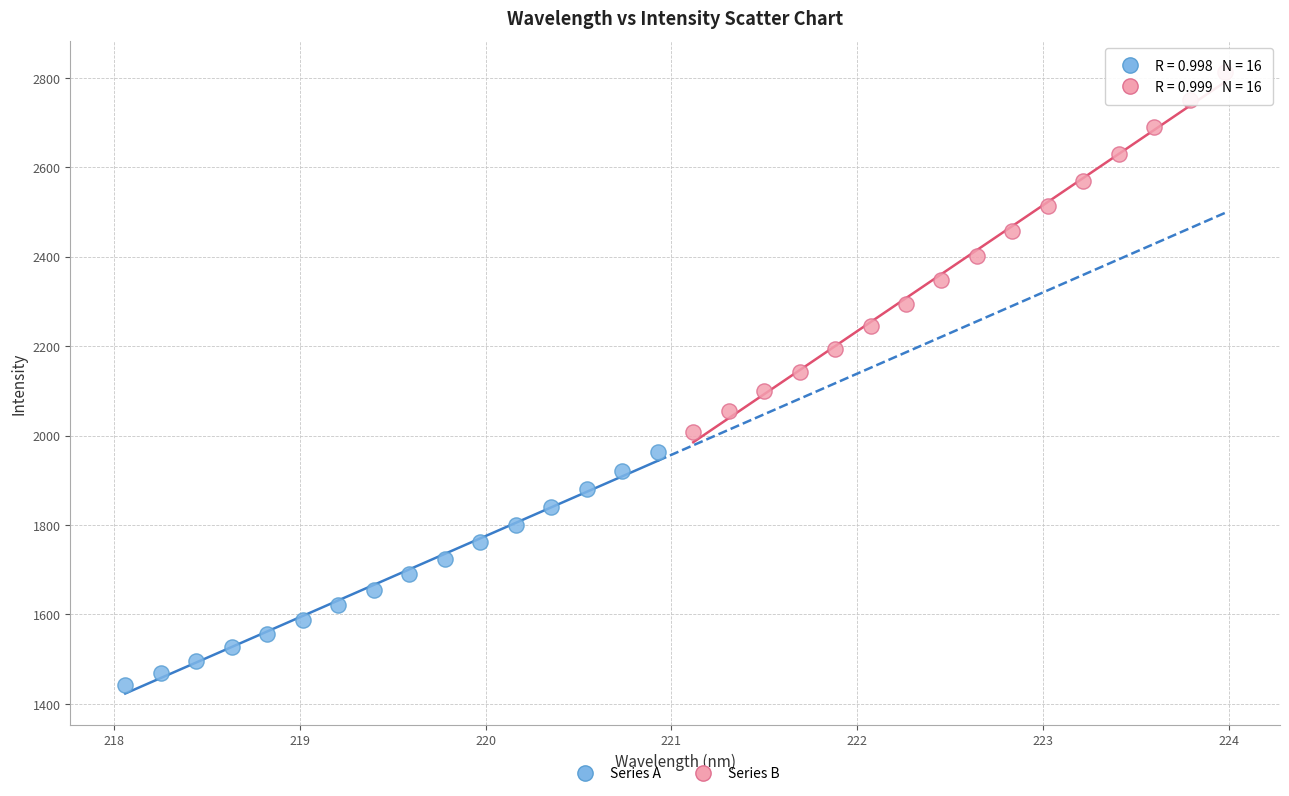

Which series reaches the minimum Y coordinate?

Series A